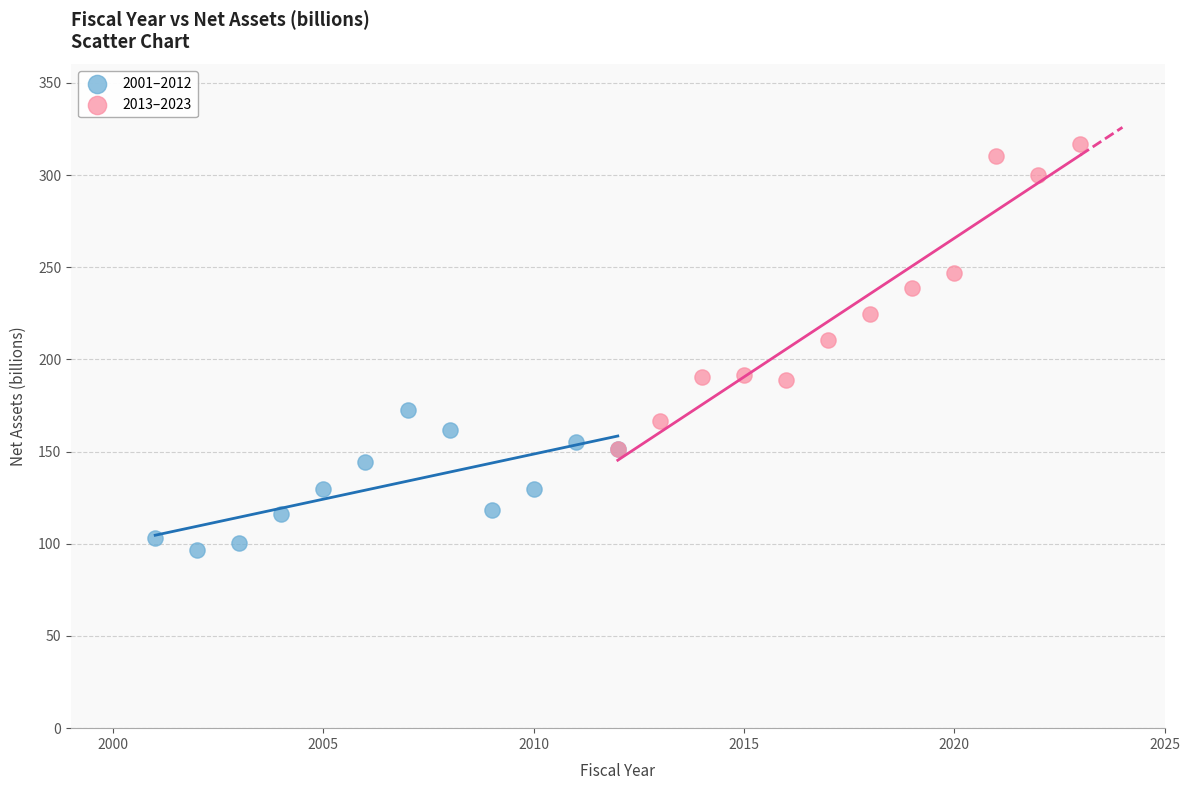

Which series contains the lowest Y value?

2001–2012